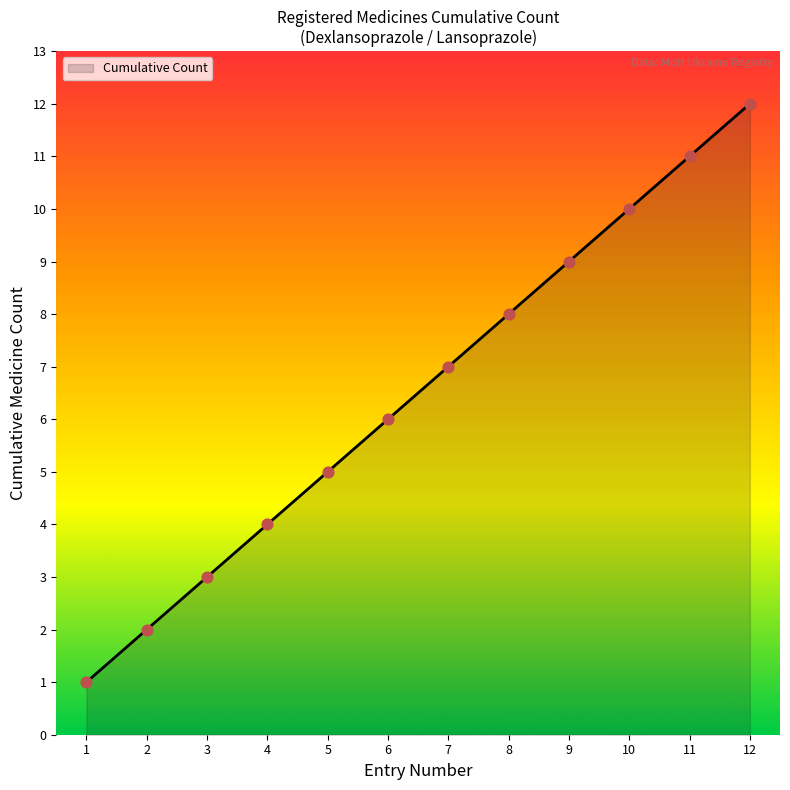

What is the change in value from 1 to 8?

+7